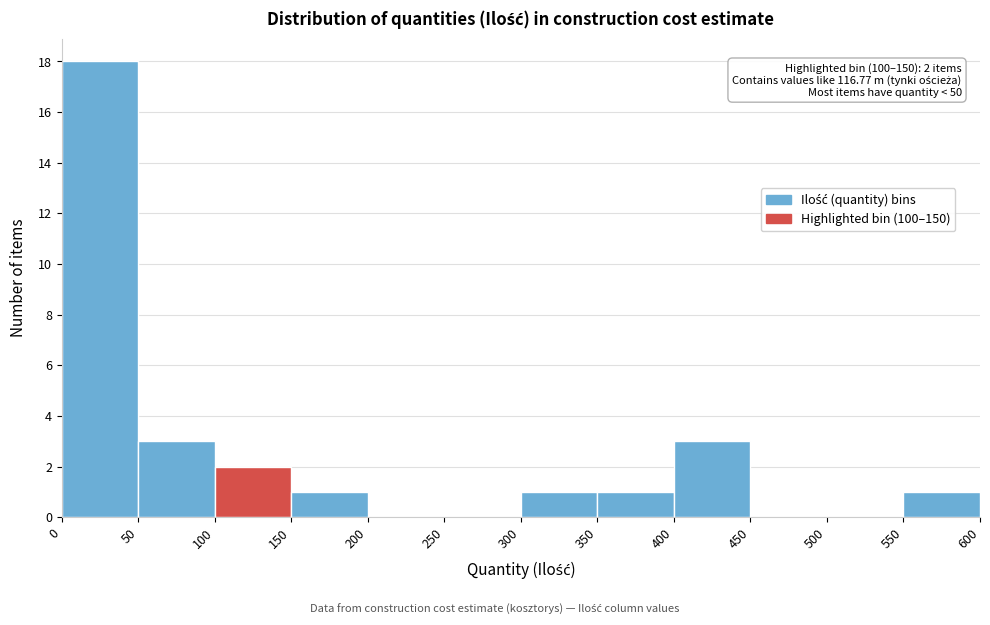

Which range on the x-axis has the tallest bar?

0 to 50